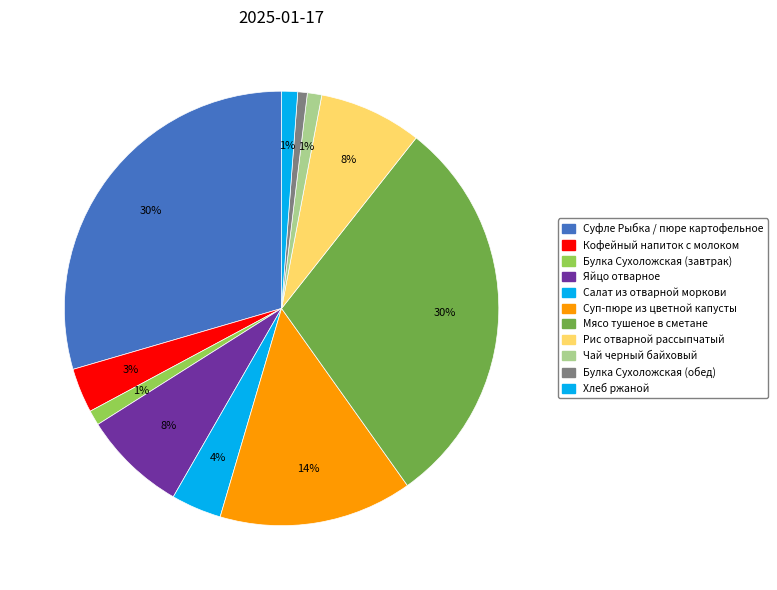

Does Салат из отварной моркови account for over 50% of the chart?

No